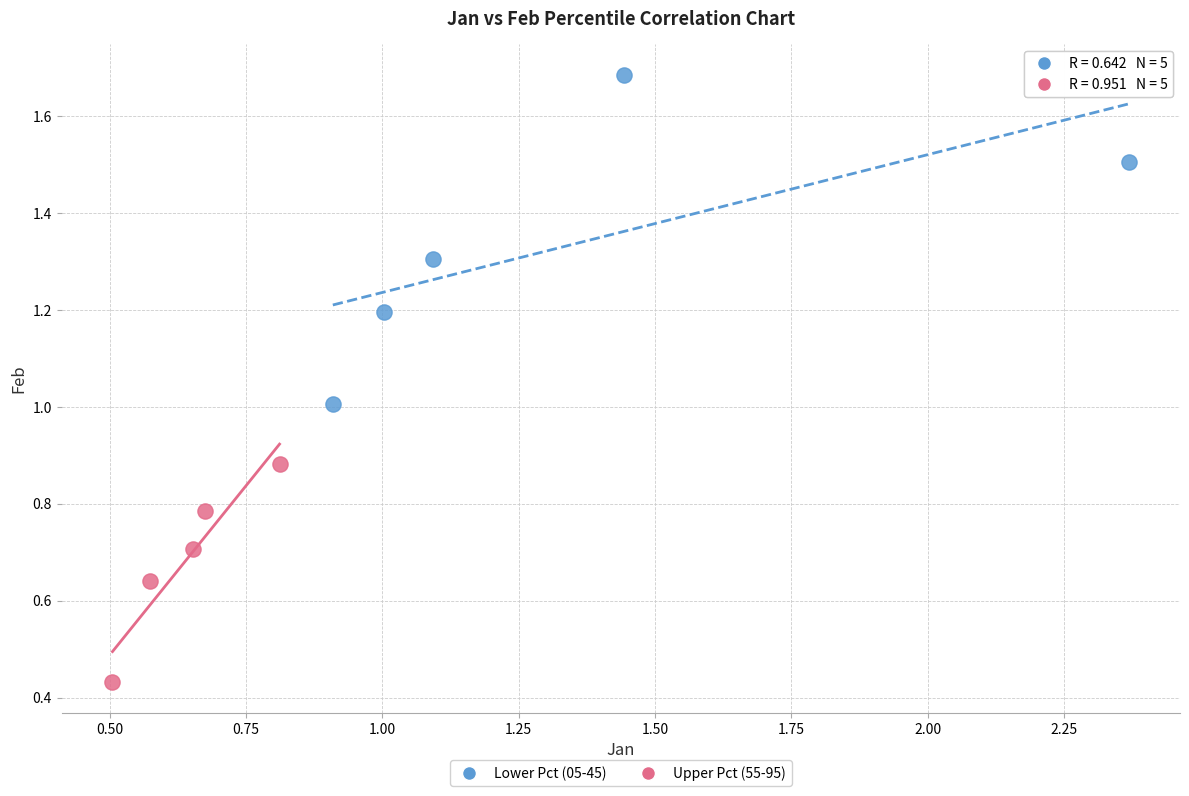

Which series has the largest Y range (max minus min)?

Lower Pct (05-45)